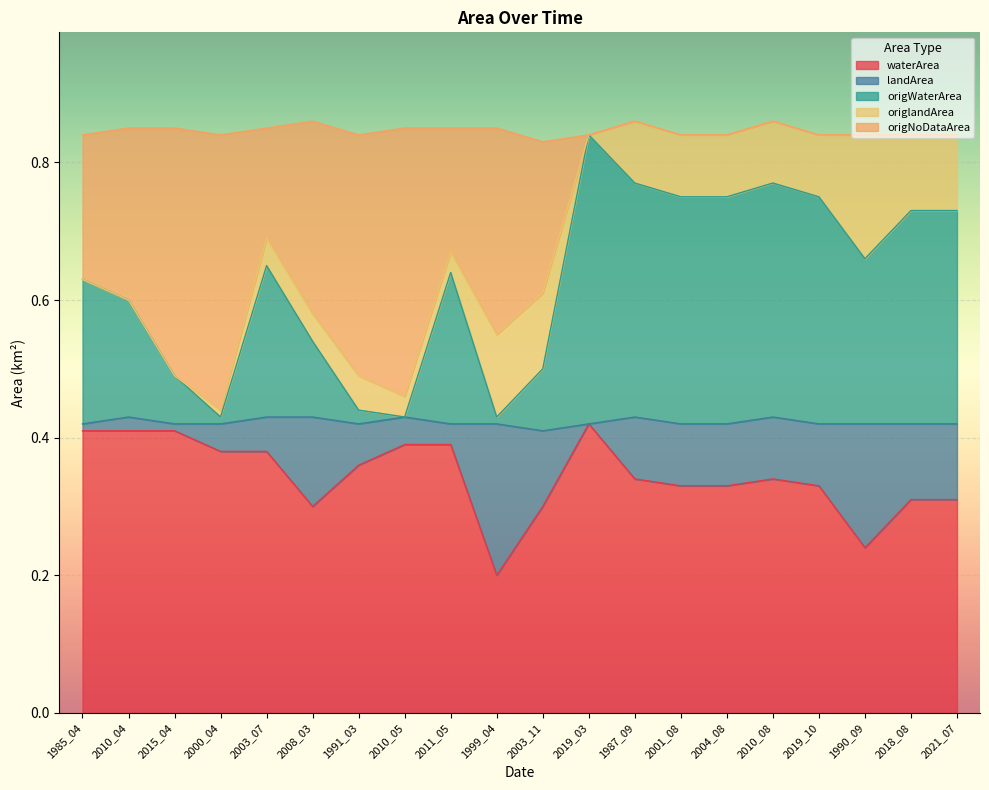

How many lines are shown in the chart?

5